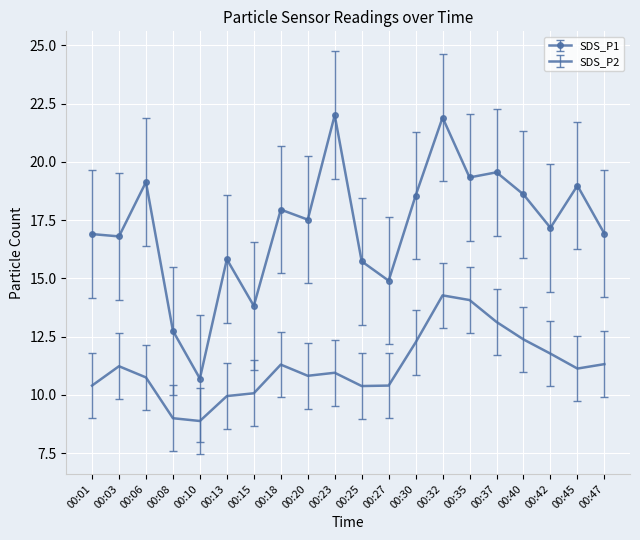

At how many categories does at least one series exceed 12?

19